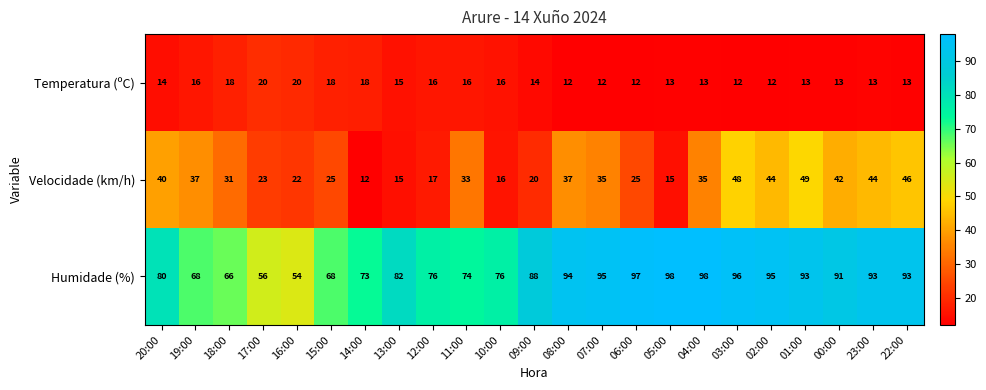

At which category is the sum across all series the highest?

03:00